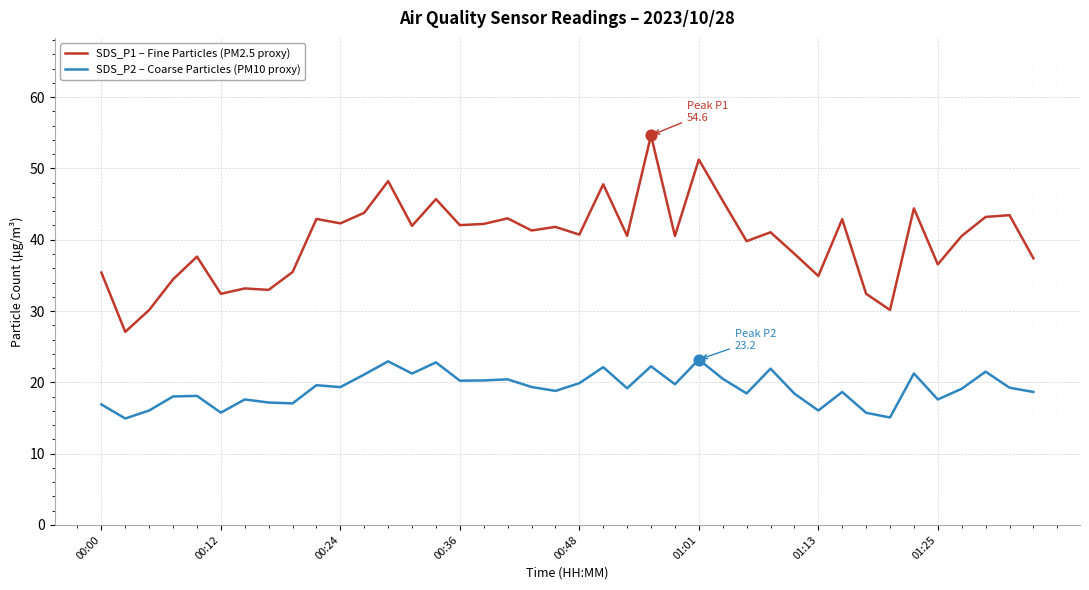

What are all the series names shown in the legend?

SDS_P1 – Fine Particles (PM2.5 proxy), SDS_P2 – Coarse Particles (PM10 proxy)